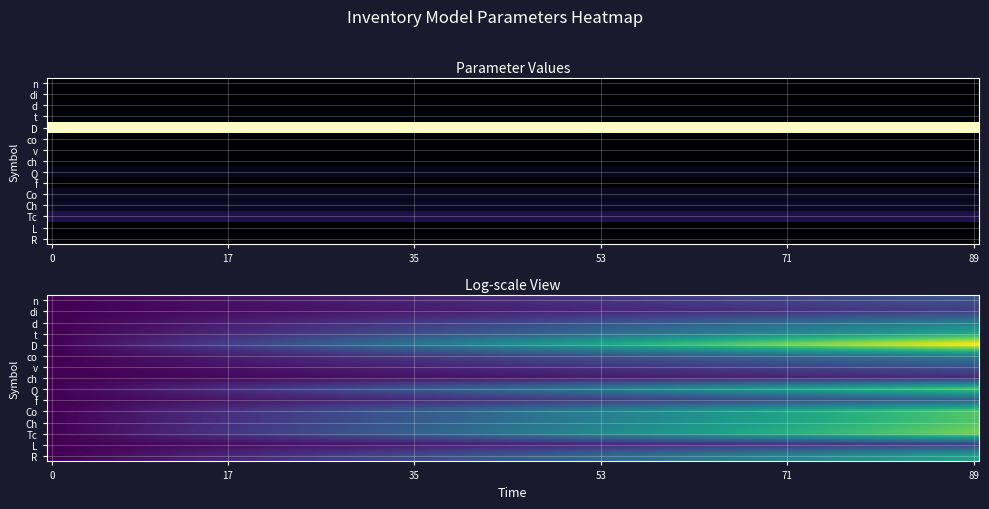

How many data points are above 80?

7